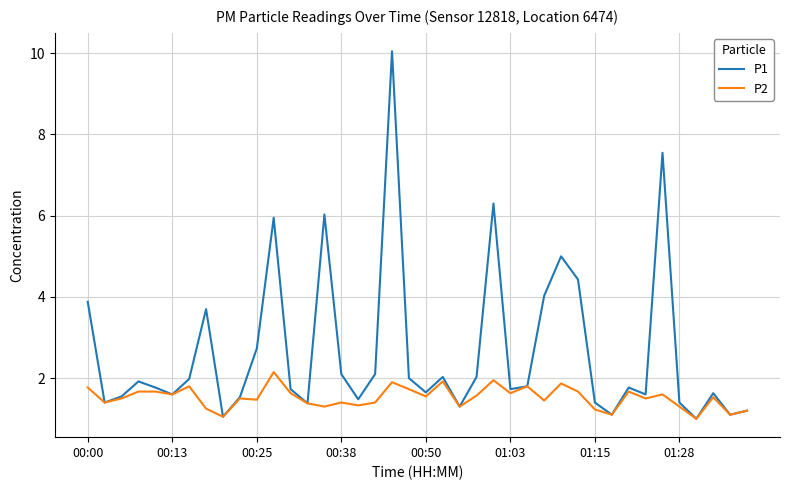

Count the number of data series in this chart.

2